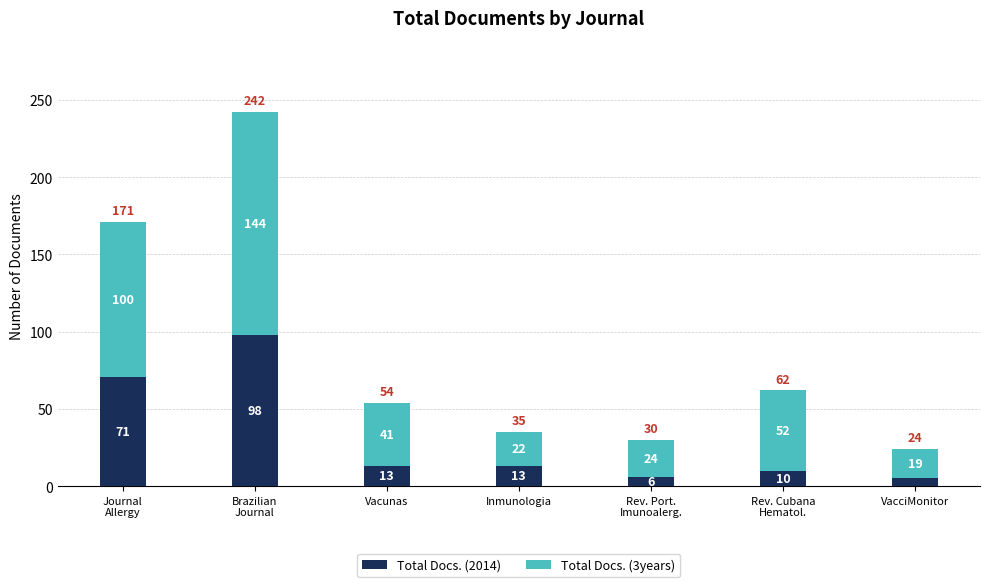

What is the sum of all Total Docs. (2014) values?

216